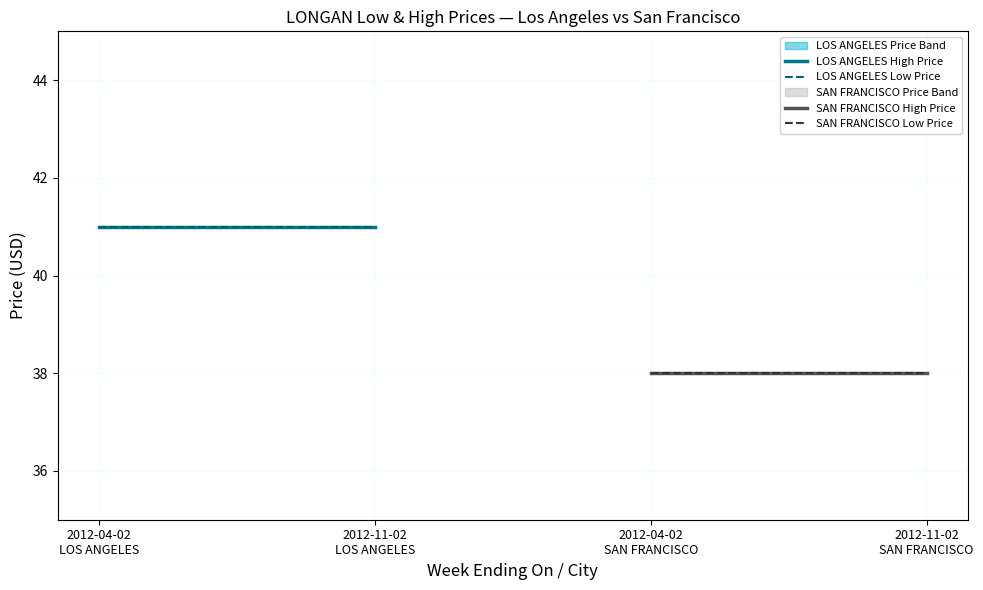

What is the sum of the High Price values at 2012-11-02 SAN FRANCISCO and 2012-04-02 SAN FRANCISCO?

76